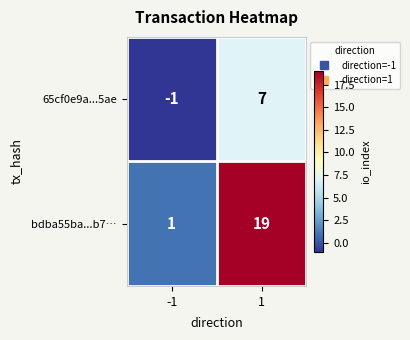

At how many categories does at least one series exceed 17?

1